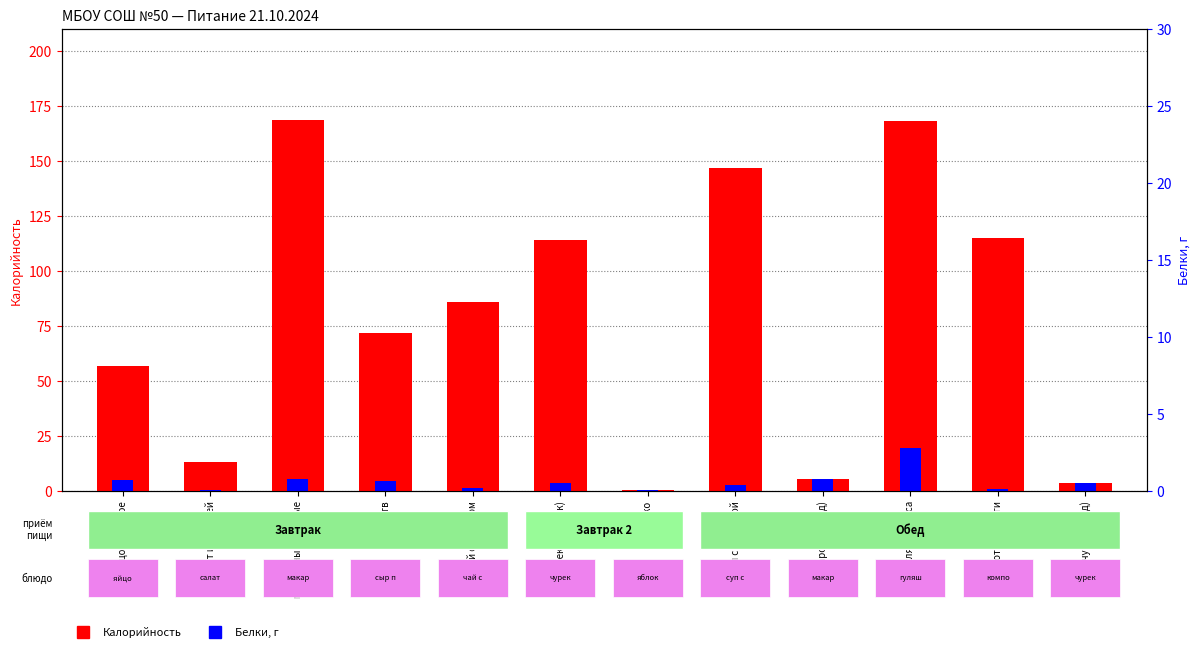

Reading left to right, what are all the values shown in this chart?

Калорийность: яйцо отварное=56.6	салат из овощей=13.2	макароны отварные=168.4	сыр п/тв=71.7	чай с молоком=86.0	чурек (завтрак)=114.2	яблоко=0.4	суп с перловой=146.7	макароны (обед)=5.5	гуляш из мяса=168.2	компот из кураги=114.8	чурек (обед)=3.8
Белки: яйцо отварное=4.8	салат из овощей=0.7	макароны отварные=5.5	сыр п/тв=4.6	чай с молоком=1.4	чурек (завтрак)=3.8	яблоко=0.4	суп с перловой=2.9	макароны (обед)=5.5	гуляш из мяса=19.7	компот из кураги=0.8	чурек (обед)=3.8